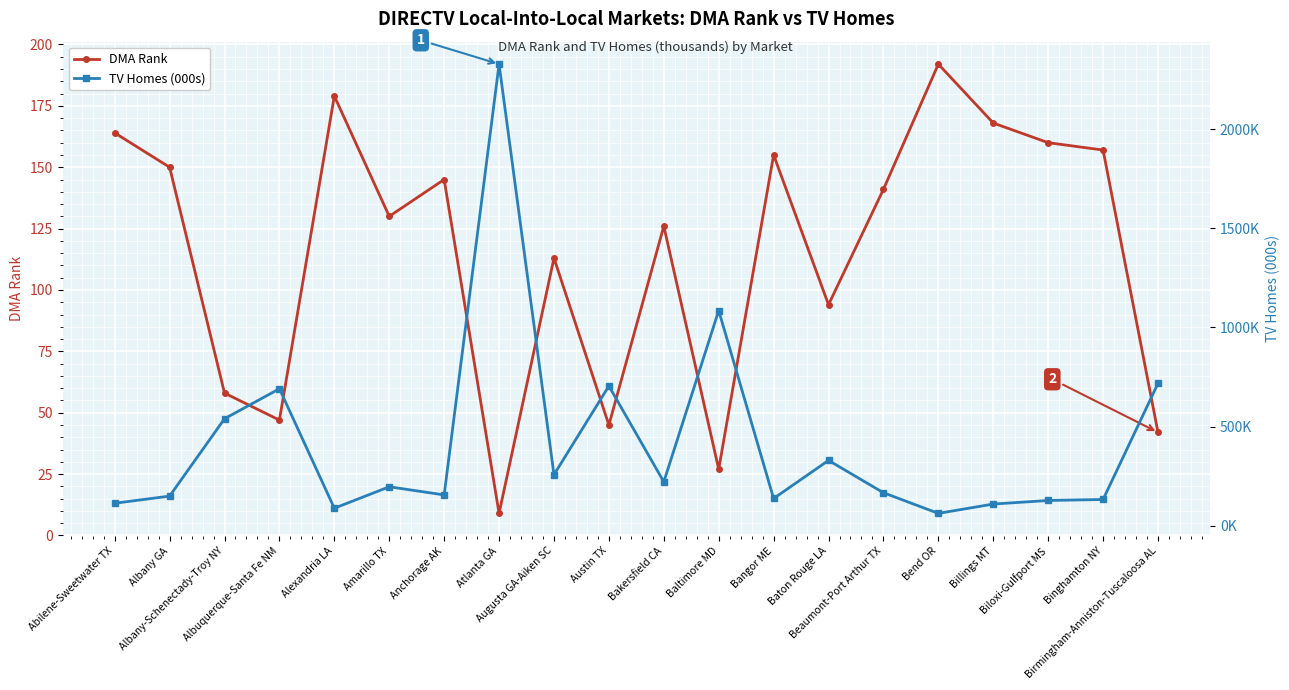

Reading left to right, extract all data points from this chart.

DMA Rank: Abilene-Sweetwater TX=164	Albany GA=150	Albany-Schenectady-Troy NY=58	Albuquerque-Santa Fe NM=47	Alexandria LA=179	Amarillo TX=130	Anchorage AK=145	Atlanta GA=9	Augusta GA-Aiken SC=113	Austin TX=45	Bakersfield CA=126	Baltimore MD=27	Bangor ME=155	Baton Rouge LA=94	Beaumont-Port Arthur TX=141	Bend OR=192	Billings MT=168	Biloxi-Gulfport MS=160	Binghamton NY=157	Birmingham-Anniston-Tuscaloosa AL=42
TV Homes (000s): Abilene-Sweetwater TX=114	Albany GA=150	Albany-Schenectady-Troy NY=540	Albuquerque-Santa Fe NM=691	Alexandria LA=89	Amarillo TX=197	Anchorage AK=156	Atlanta GA=2327	Augusta GA-Aiken SC=258	Austin TX=705	Bakersfield CA=222	Baltimore MD=1085	Bangor ME=138	Baton Rouge LA=330	Beaumont-Port Arthur TX=167	Bend OR=63	Billings MT=110	Biloxi-Gulfport MS=128	Binghamton NY=133	Birmingham-Anniston-Tuscaloosa AL=718